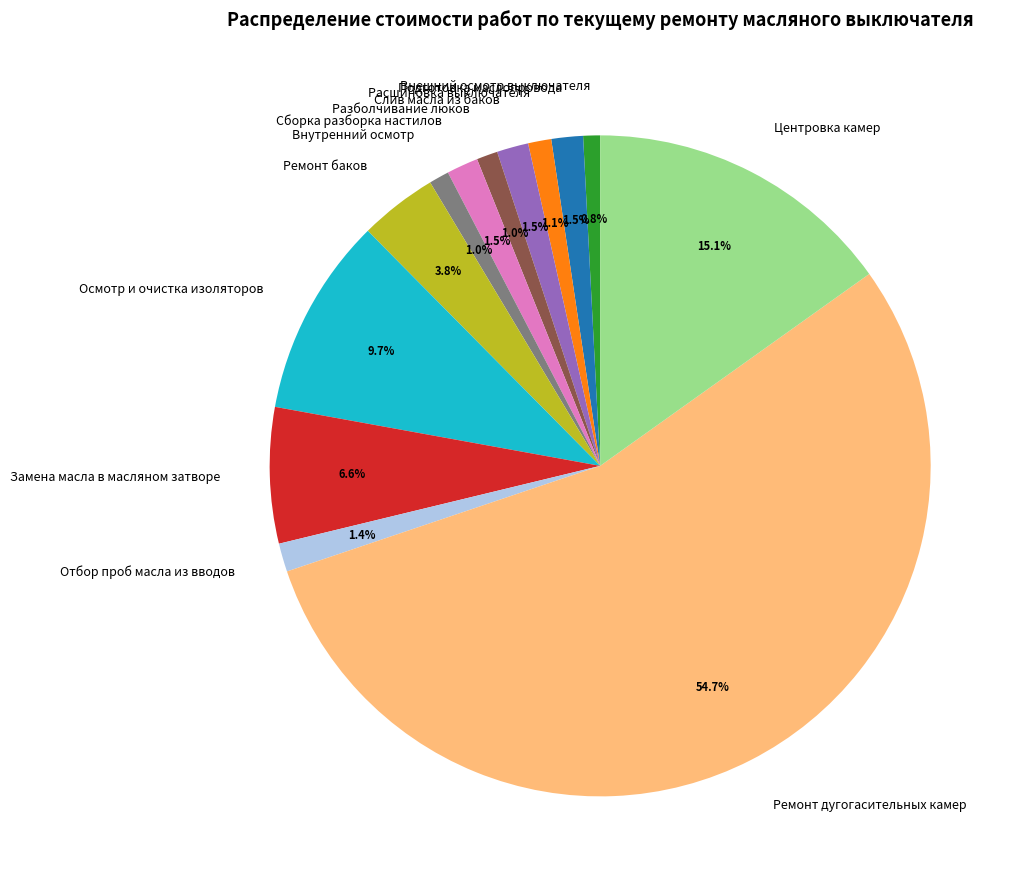

To the nearest percent, what is the difference between the largest and smallest slice percentages?

54%